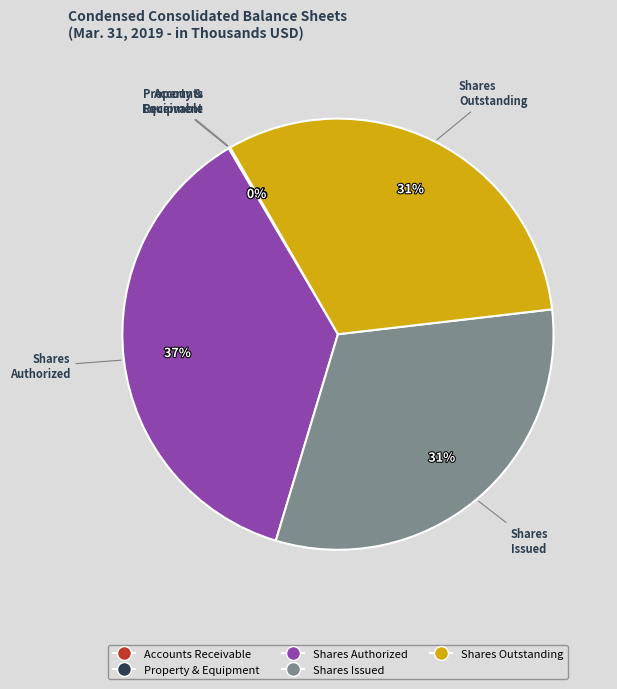

To the nearest percent, what is the difference between the largest and smallest slice percentages?

37%